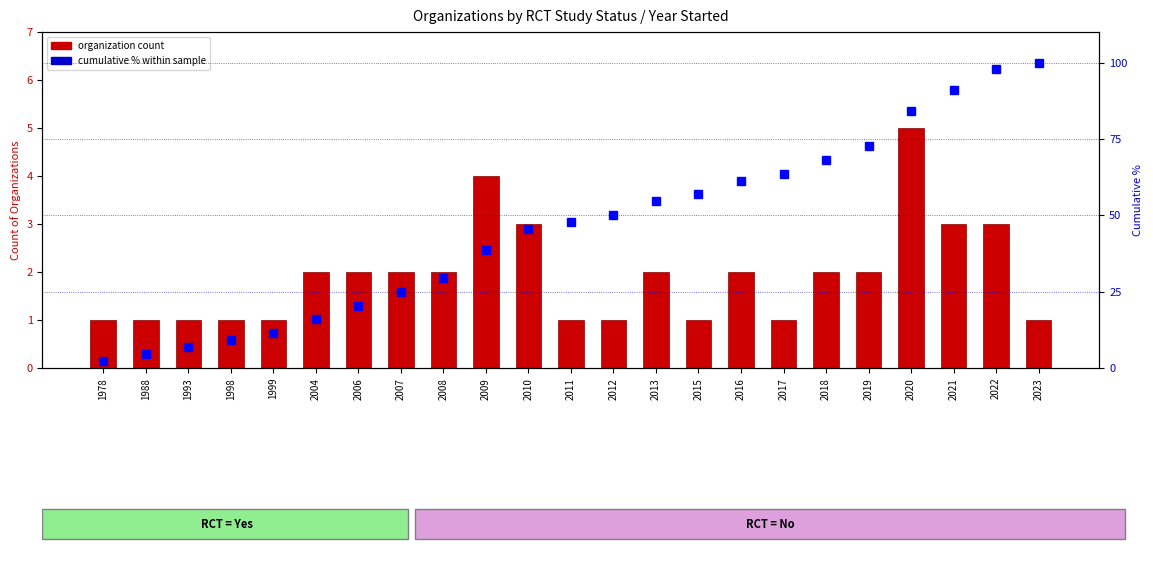

At which category does the chart reach its minimum across all series?

1978